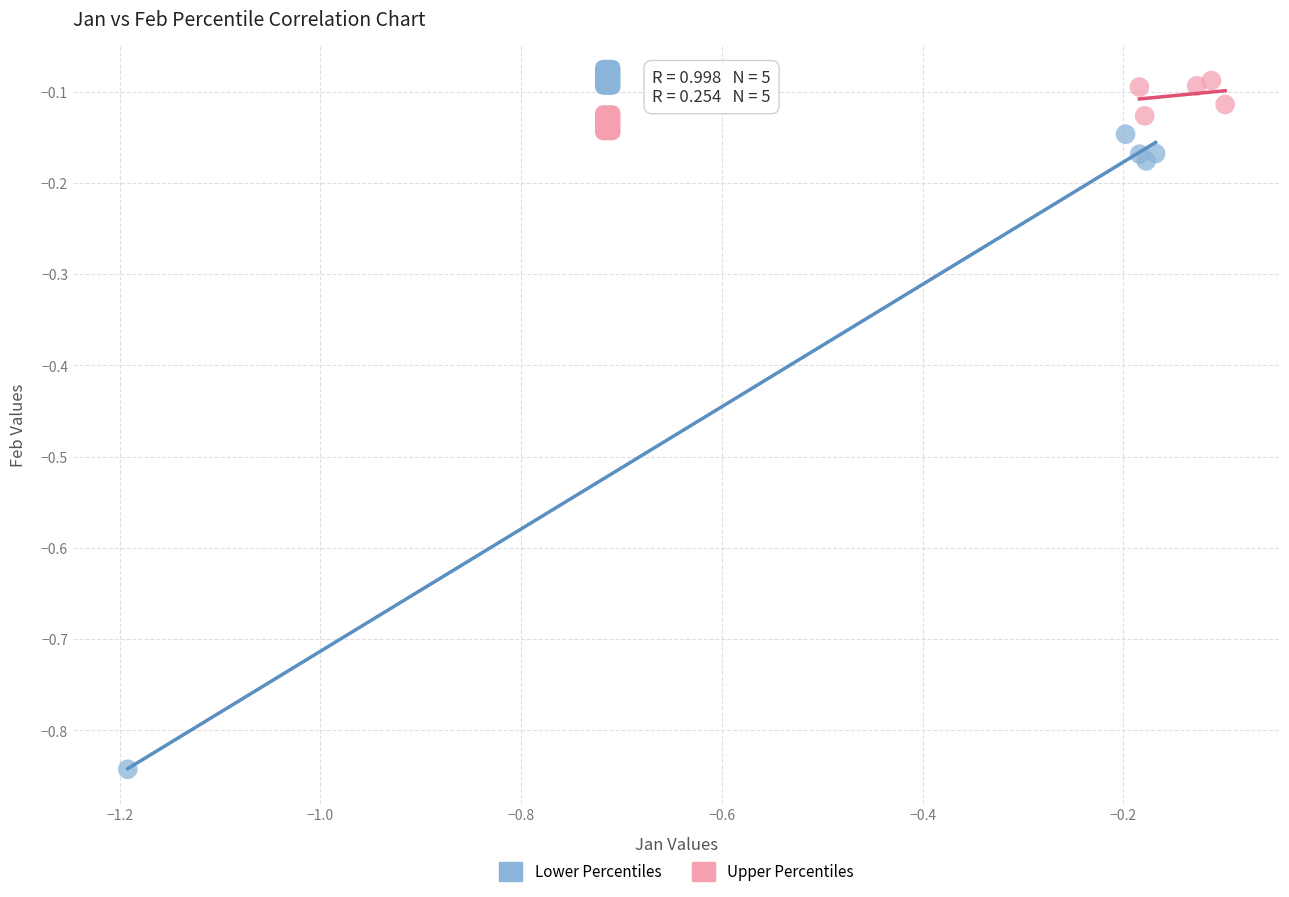

Which series reaches the maximum Y coordinate?

Upper Percentiles